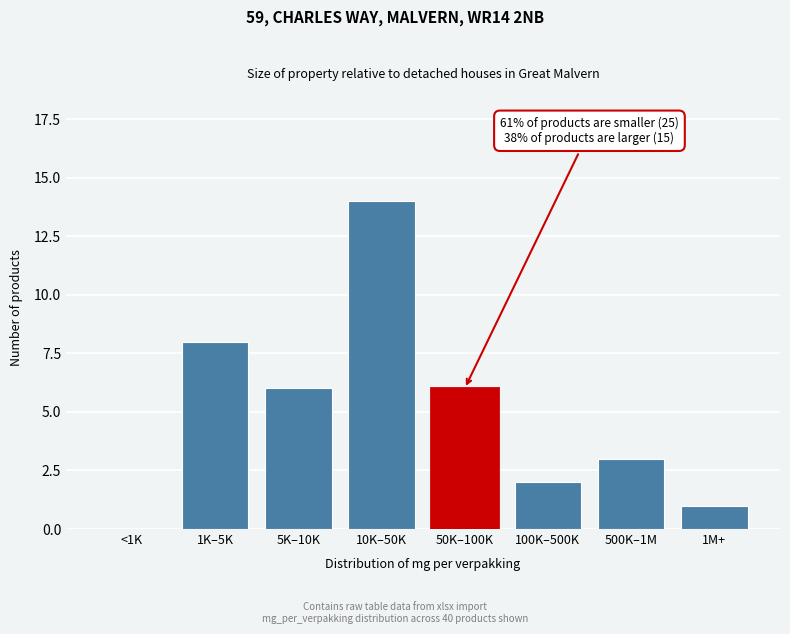

Reading left to right, extract all data points from this chart.

<1K=0	1K–5K=8	5K–10K=6	10K–50K=14	50K–100K=6	100K–500K=2	500K–1M=3	1M+=1